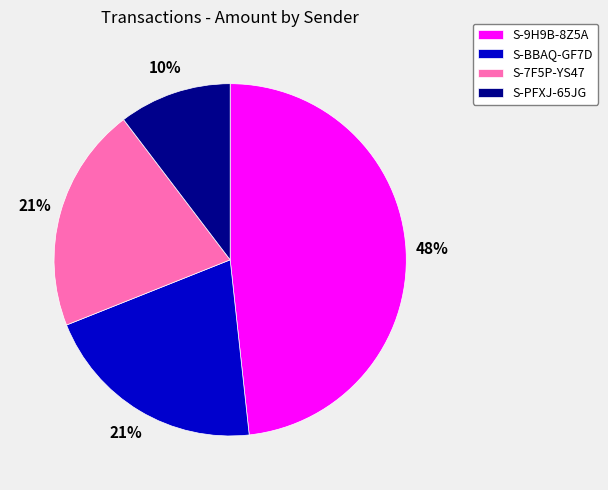

What is the ratio of the value at S-9H9B-8Z5A to the value at S-BBAQ-GF7D?

2.3